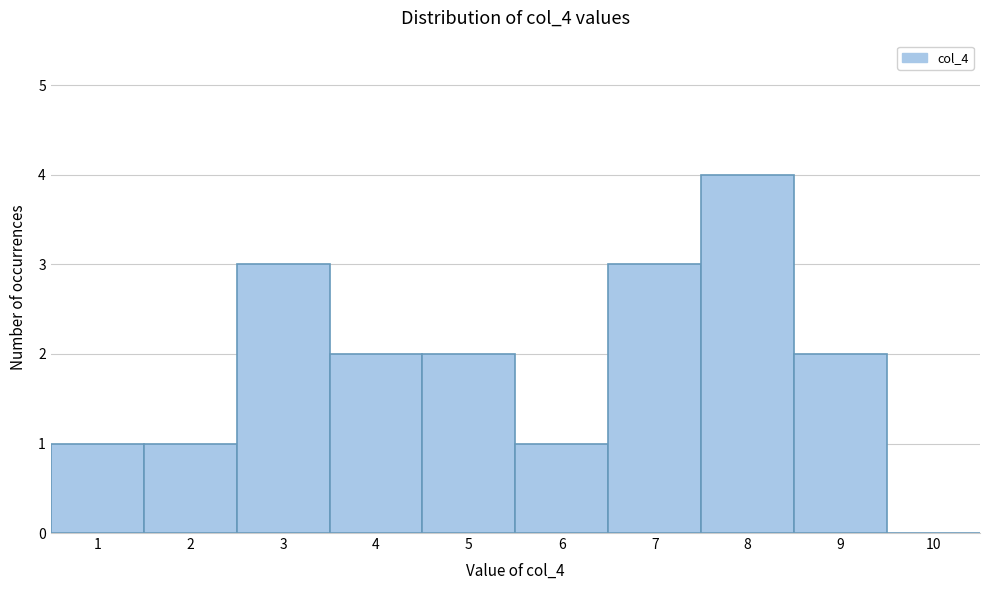

What is the height of the bar covering 4.5 to 5.5 on the x-axis? The values are not printed on the chart, so give them approximately, as read against the axis.

2